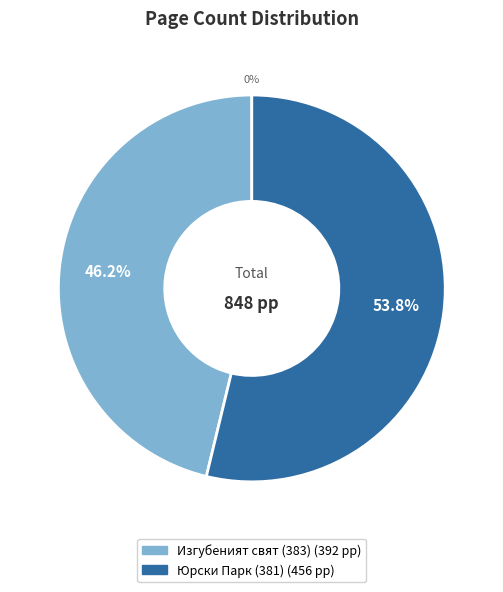

Rank the categories by value from lowest to highest.

Изгубеният свят (383), Юрски Парк (381)